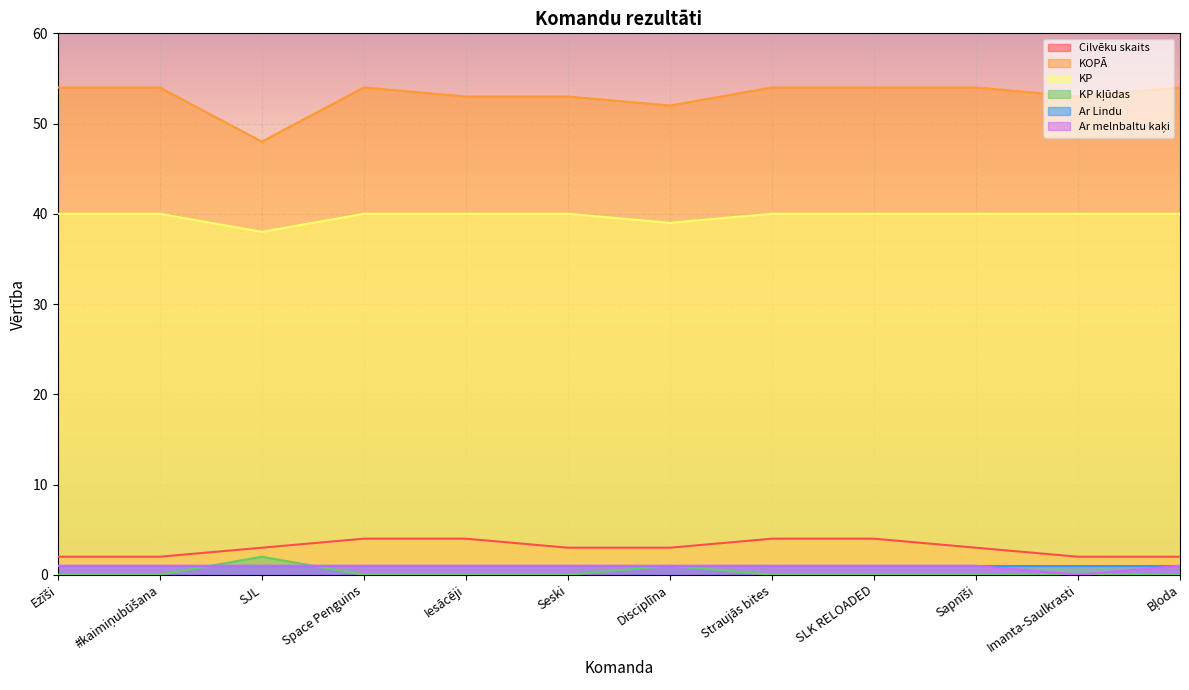

What is the approximate value of KOPĀ at SLK RELOADED?

54